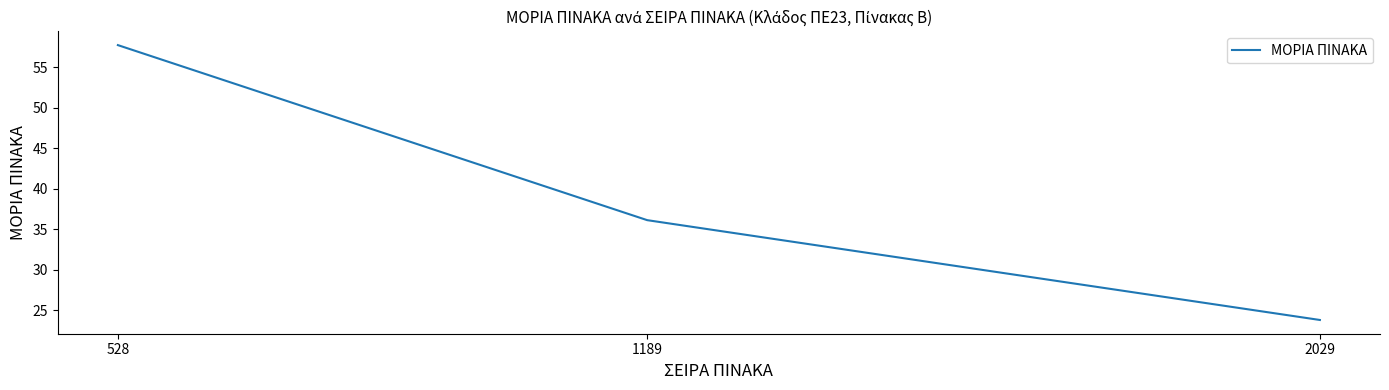

What is the approximate value at 528?

57.7